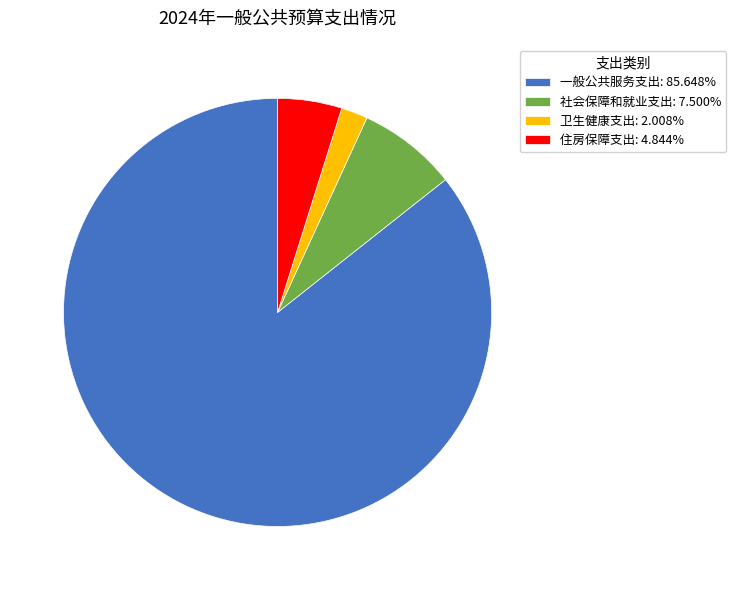

Does 住房保障支出 represent more than half of the total?

No